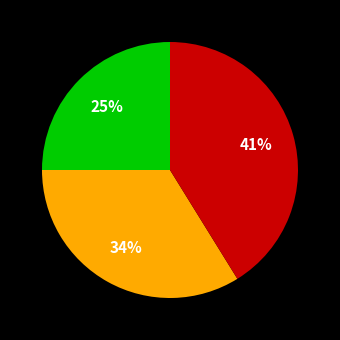

To the nearest percent, what is the difference between the largest and smallest slice percentages?

16%